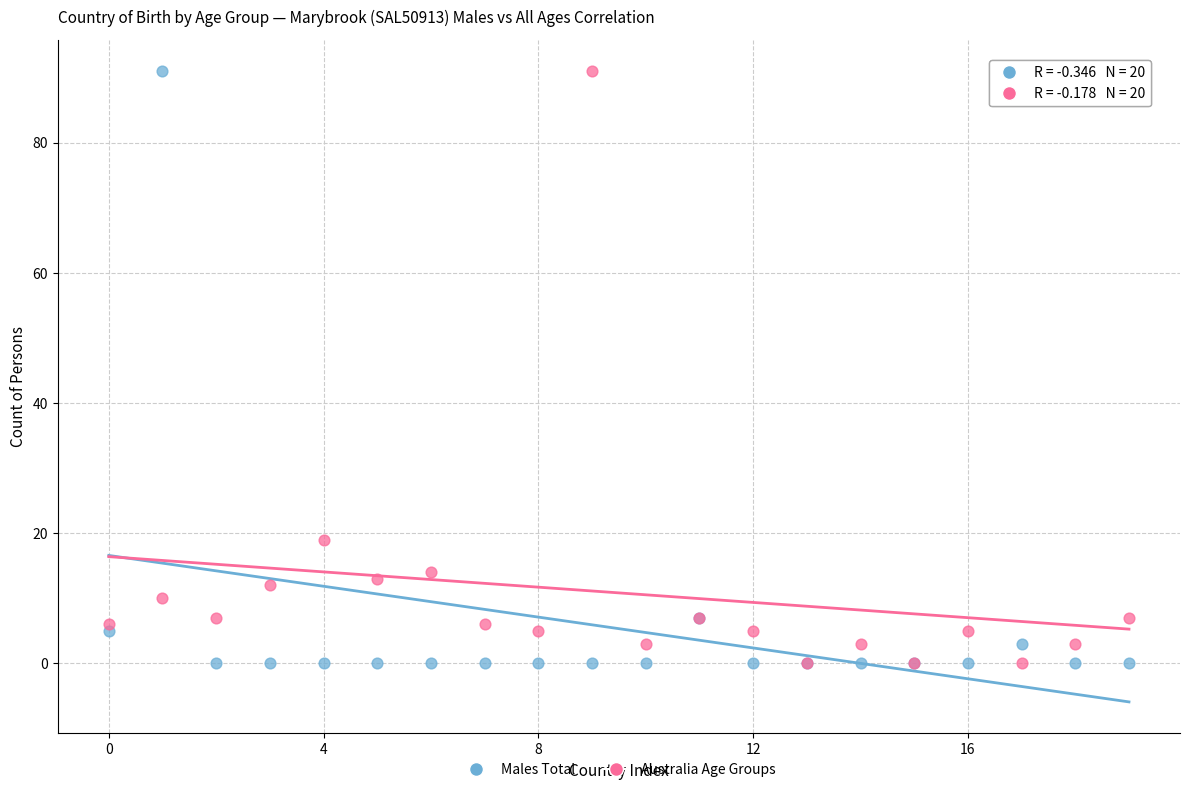

In the Australia Age Groups series, what Y value is closest to 45?

19